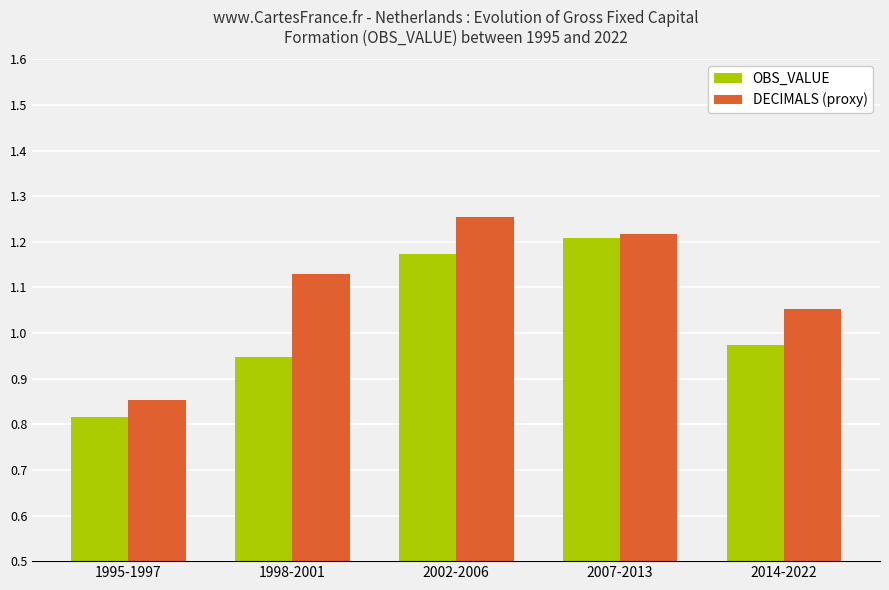

True or false: OBS_VALUE has a value of 1.2 at 2002-2006.

True